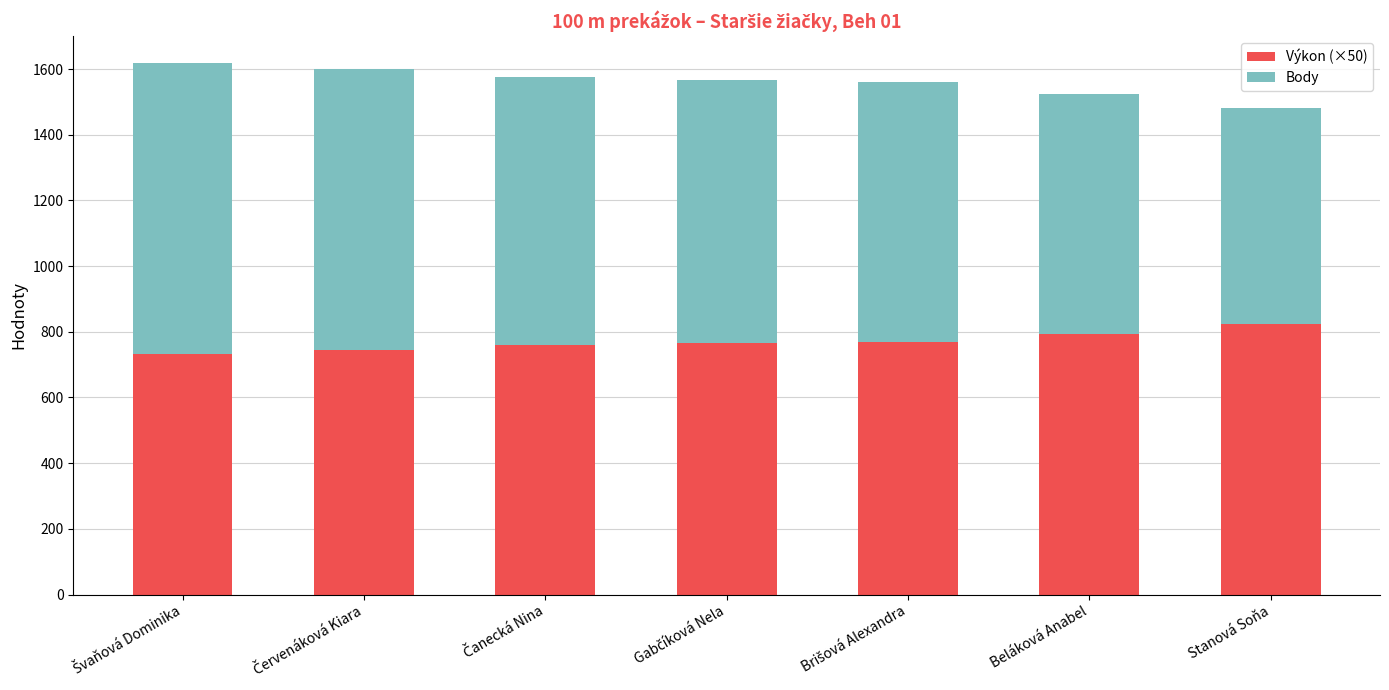

What is the total value across all series at Stanová Soňa?

1482.0